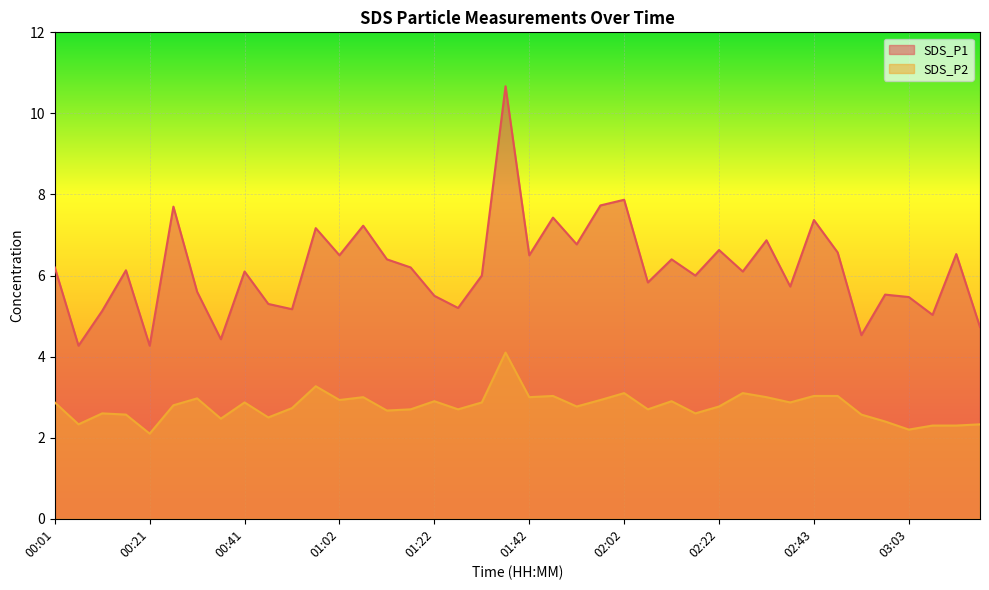

What is the difference between the SDS_P2 values at 03:18 and 00:46?

0.2